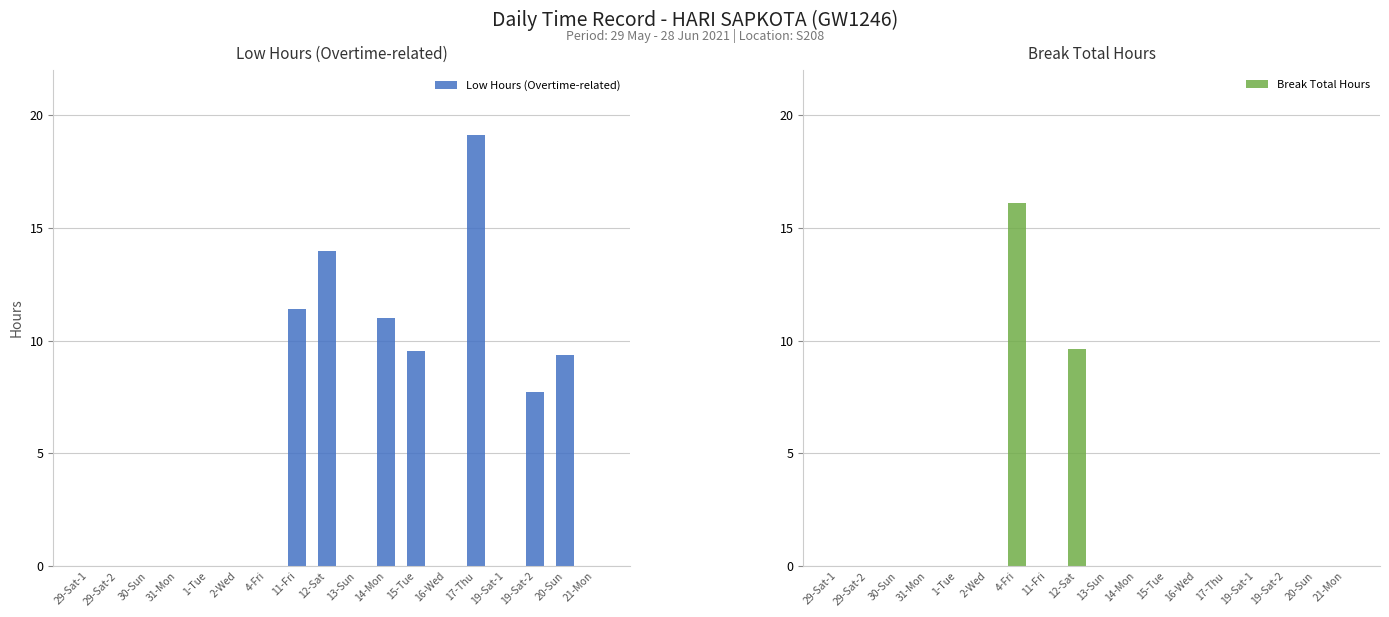

Which category has the highest value across all series?

17-Thu